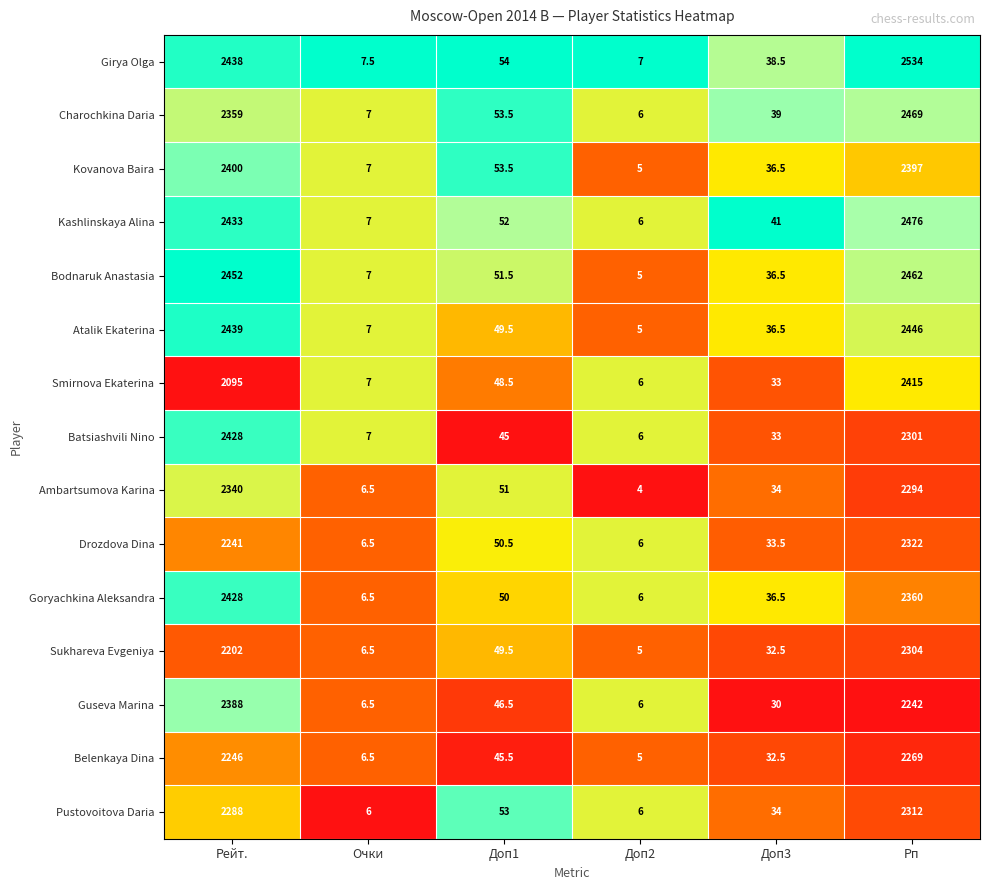

Between Рейт. and Доп2, which series saw the biggest shift?

Bodnaruk Anastasia